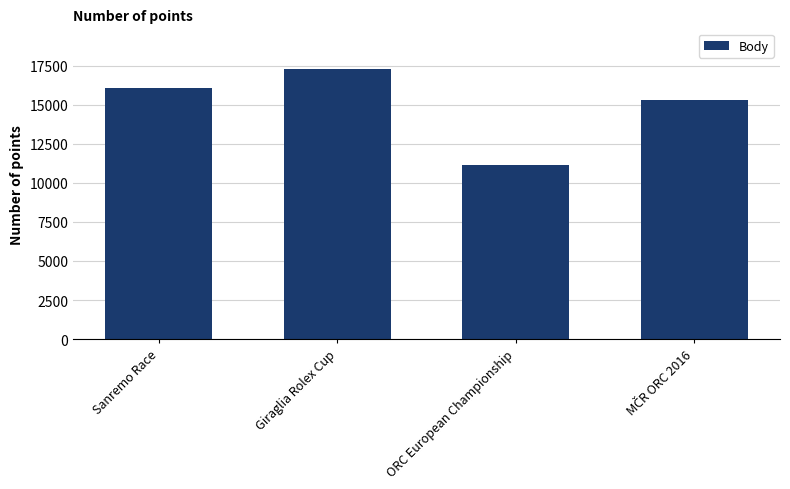

How many data points are less than 16061?

2